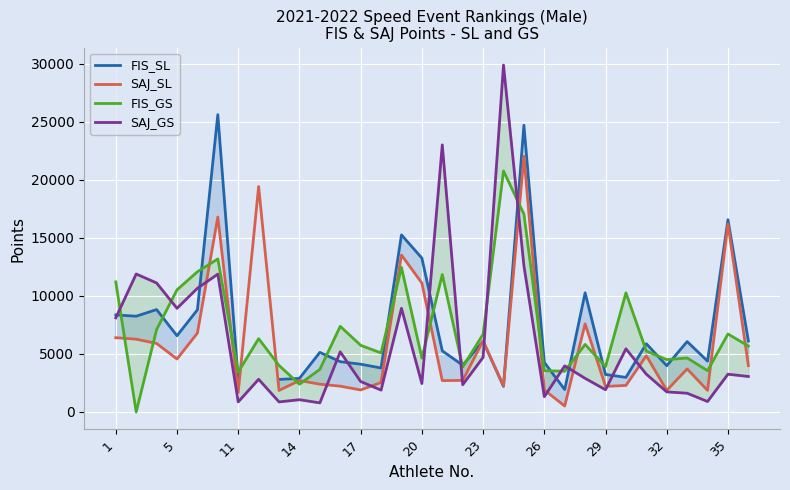

What is the maximum value for SAJ_SL?

22027